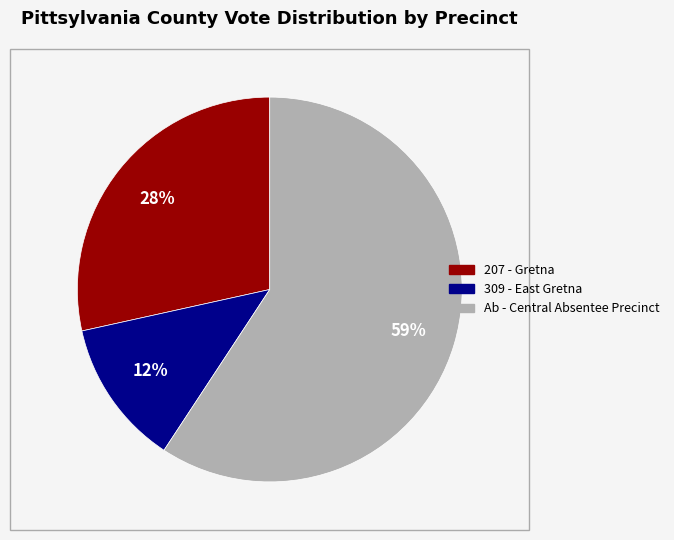

How many segments does this pie chart have?

3